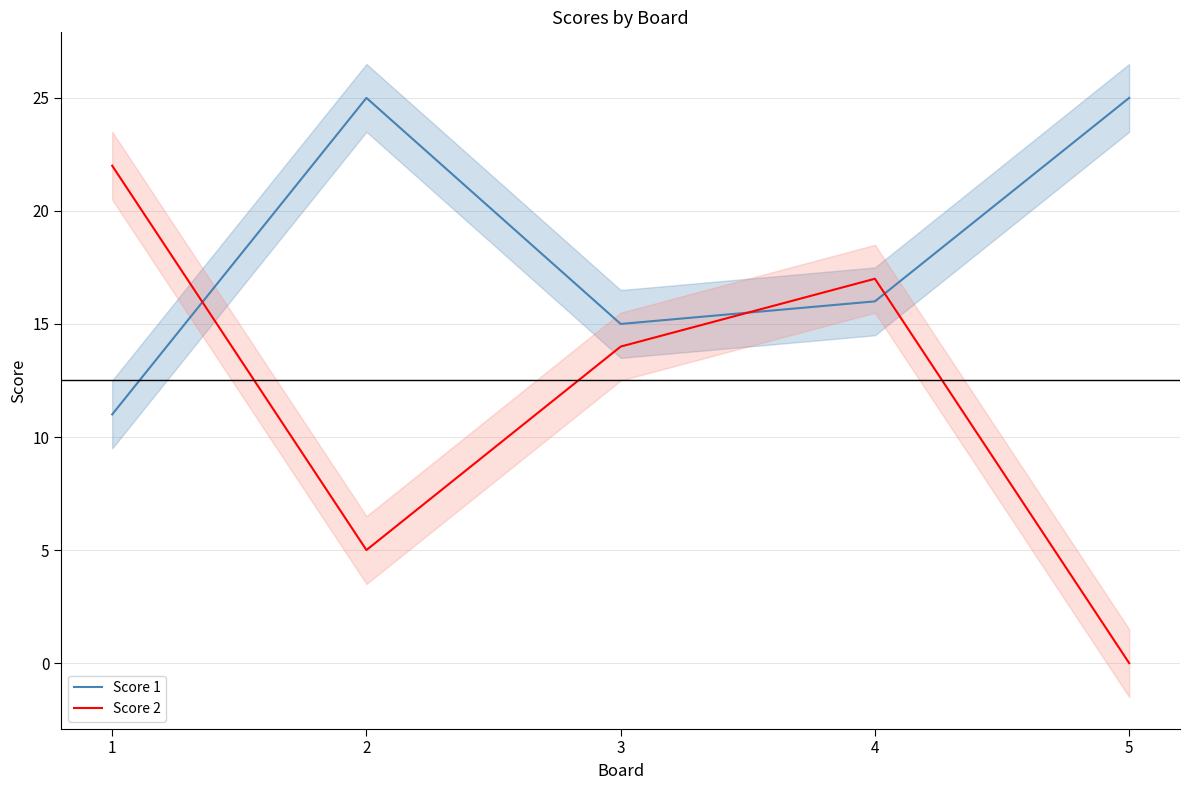

What is the average value of the Score 1 series?

18